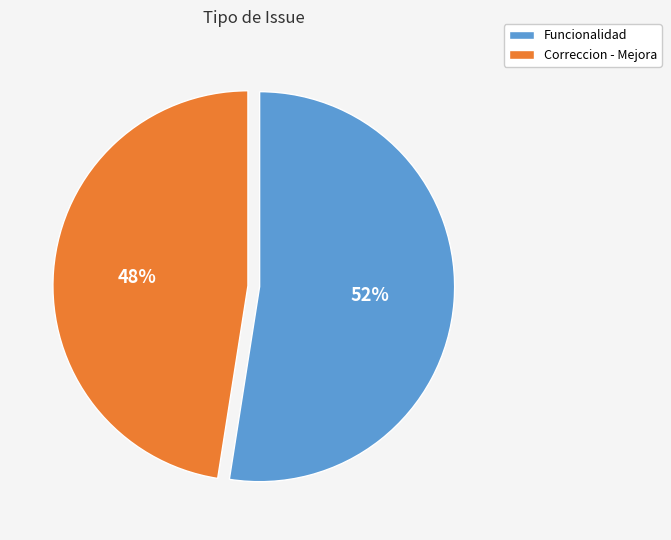

To the nearest percent, what percentage of the pie is Correccion - Mejora?

48%